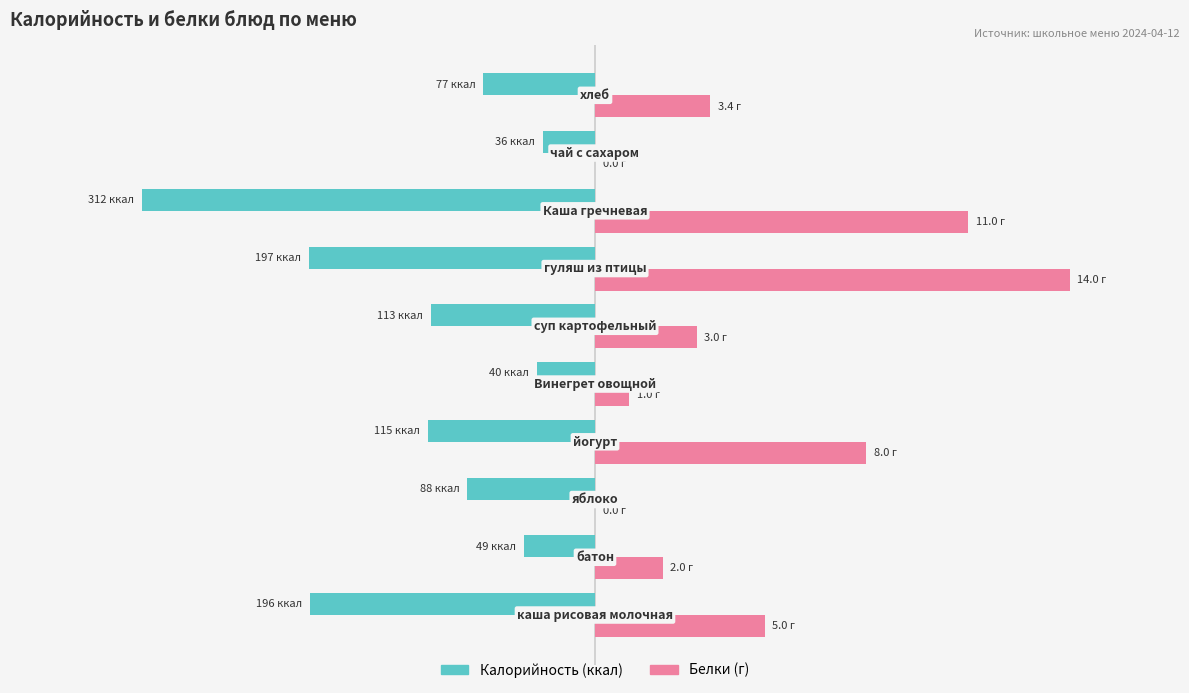

Are the bars horizontal?

Yes